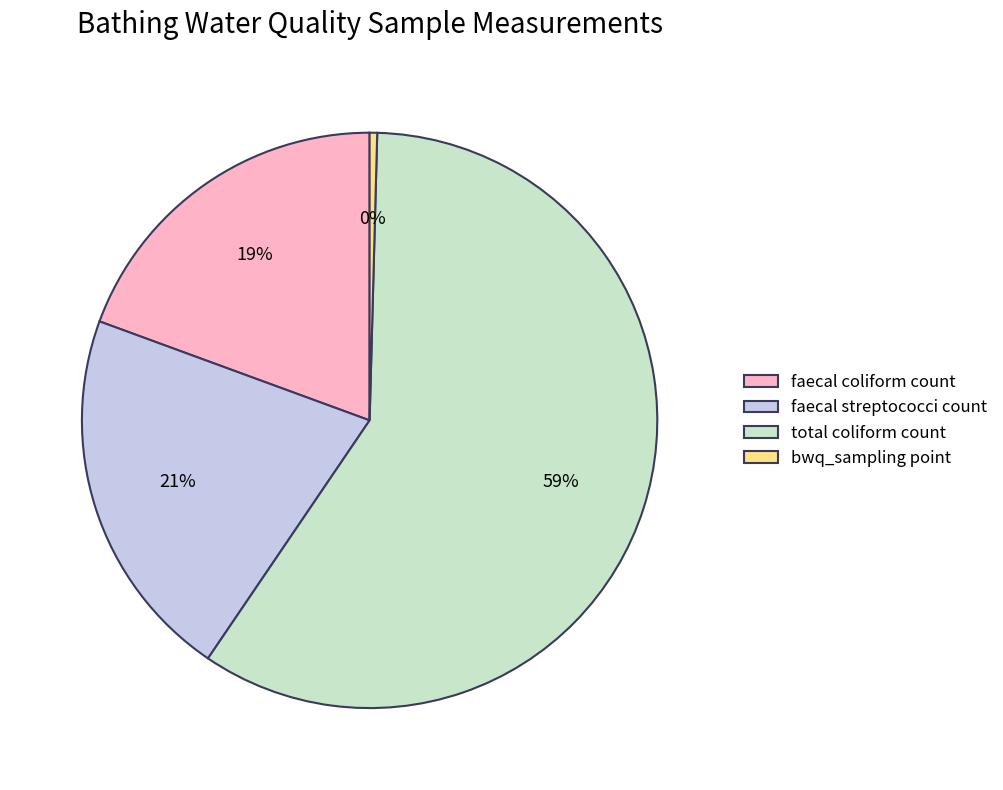

Count the number of slices in the pie.

4